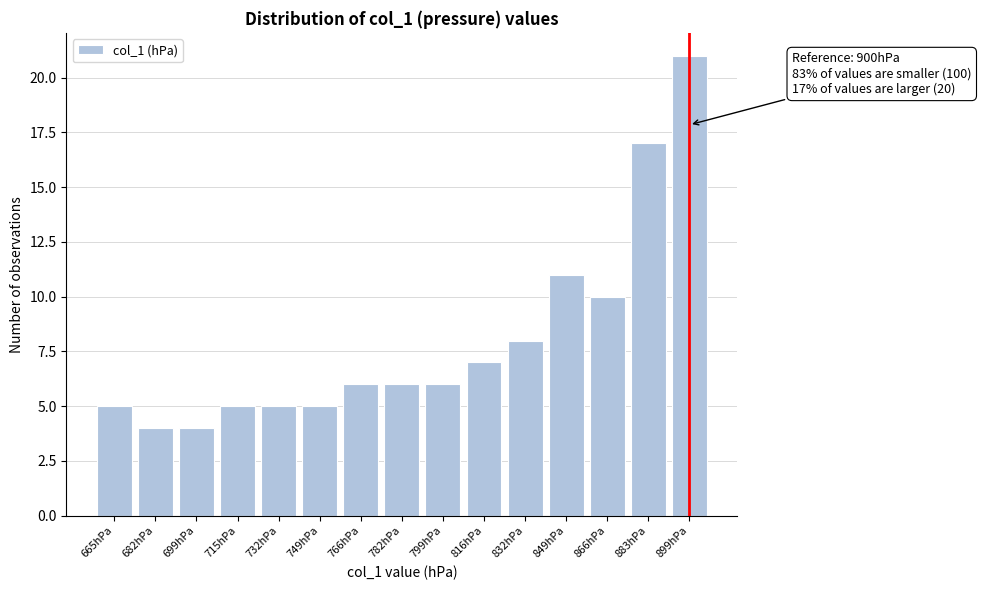

Reading left to right, extract all data points from this chart.

665hPa=5	682hPa=4	699hPa=4	715hPa=5	732hPa=5	749hPa=5	766hPa=6	782hPa=6	799hPa=6	816hPa=7	832hPa=8	849hPa=11	866hPa=10	883hPa=17	899hPa=21